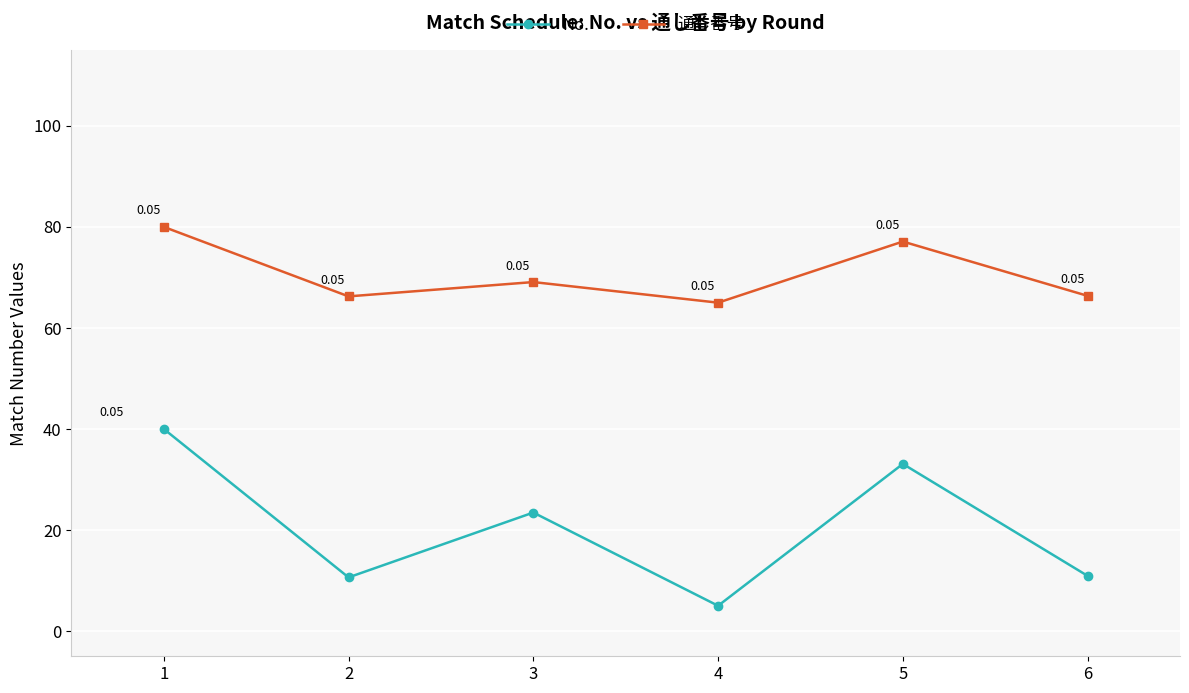

Which series changed the most between 1 and 2?

No.